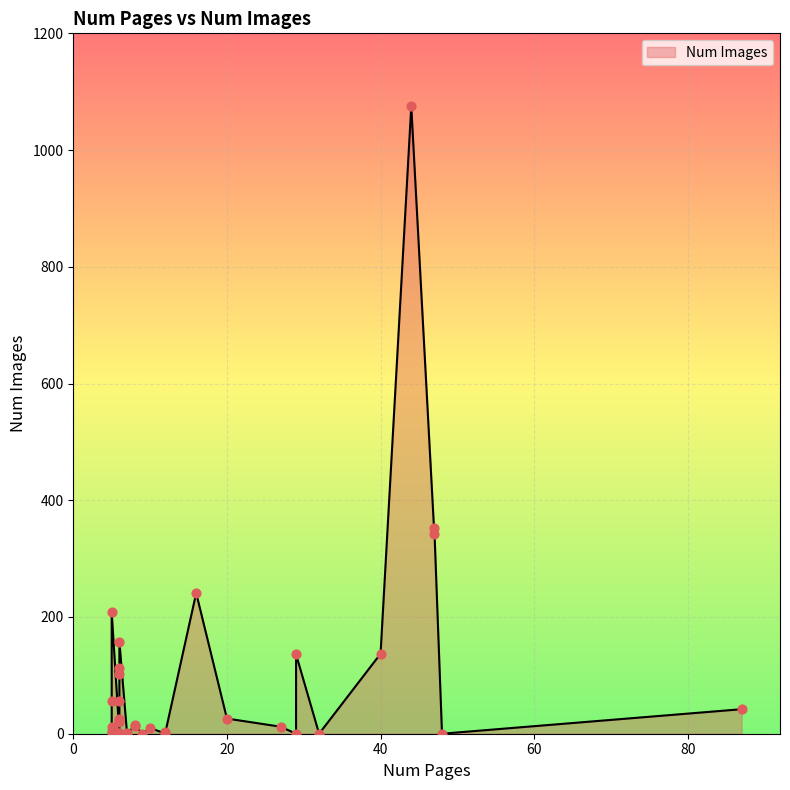

Between 5 and 5, which is larger?

5